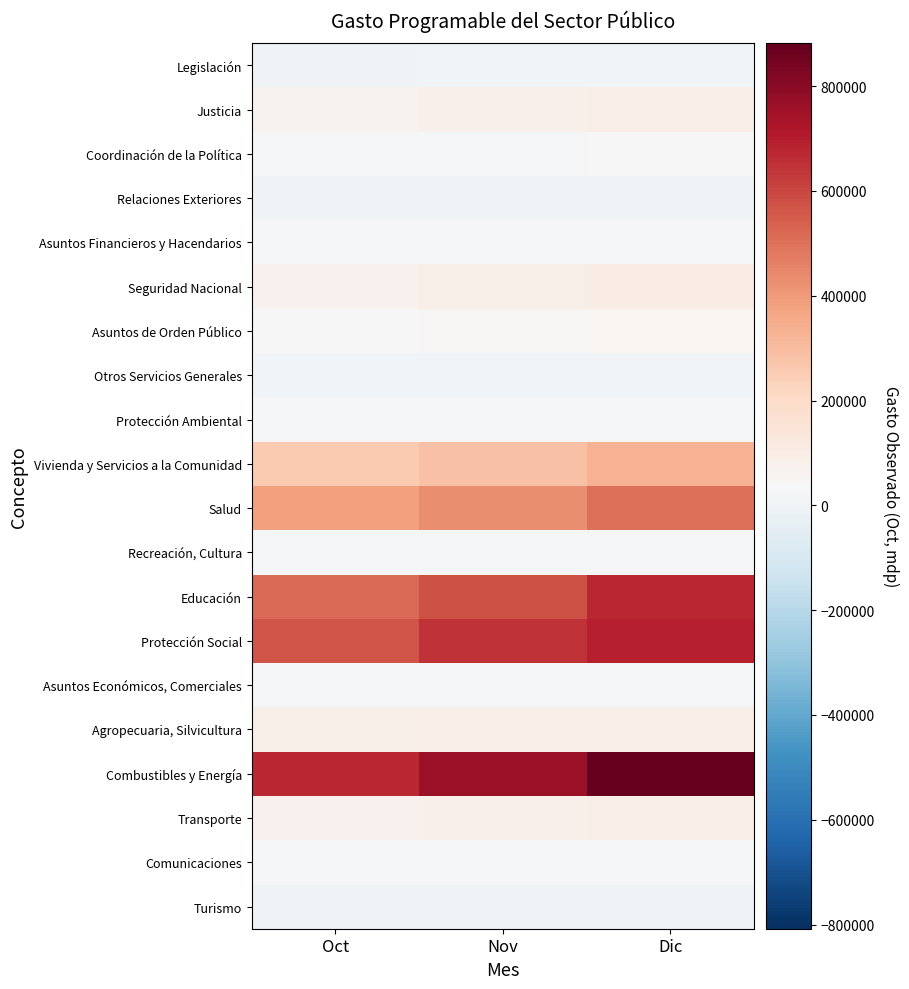

Reading right to left, list all the values displayed in this chart.

Legislación: Dic=13037.1	Nov=11195.2	Oct=10144.7
Justicia: Dic=93013.9	Nov=80414.8	Oct=68094.4
Coordinación de la Política: Dic=33794.1	Nov=29380.2	Oct=27186.5
Relaciones Exteriores: Dic=10307.7	Nov=9117.6	Oct=8250.8
Asuntos Financieros y Hacendarios: Dic=27775.5	Nov=23935.8	Oct=20520.7
Seguridad Nacional: Dic=100777.0	Nov=89588.9	Oct=76410.8
Asuntos de Orden Público: Dic=50531.7	Nov=46039.3	Oct=40365.2
Otros Servicios Generales: Dic=14055.4	Nov=11822.8	Oct=10853.8
Protección Ambiental: Dic=26991.8	Nov=24390.1	Oct=22340.3
Vivienda y Servicios a la Comunidad: Dic=330622.2	Nov=284773.9	Oct=260691.3
Salud: Dic=499847.6	Nov=430873.3	Oct=384280.9
Recreación, Cultura: Dic=27446.9	Nov=25243.6	Oct=23615.7
Educación: Dic=671473.0	Nov=576074.0	Oct=517343.6
Protección Social: Dic=694713.5	Nov=646211.1	Oct=570943.6
Asuntos Económicos, Comerciales: Dic=22955.8	Nov=18971.7	Oct=17710.3
Agropecuaria, Silvicultura: Dic=95411.6	Nov=90850.8	Oct=85972.9
Combustibles y Energía: Dic=882087.3	Nov=763260.5	Oct=670951.0
Transporte: Dic=90747.4	Nov=77023.0	Oct=70710.6
Comunicaciones: Dic=20802.8	Nov=20409.2	Oct=19405.8
Turismo: Dic=10253.9	Nov=9294.6	Oct=8384.8